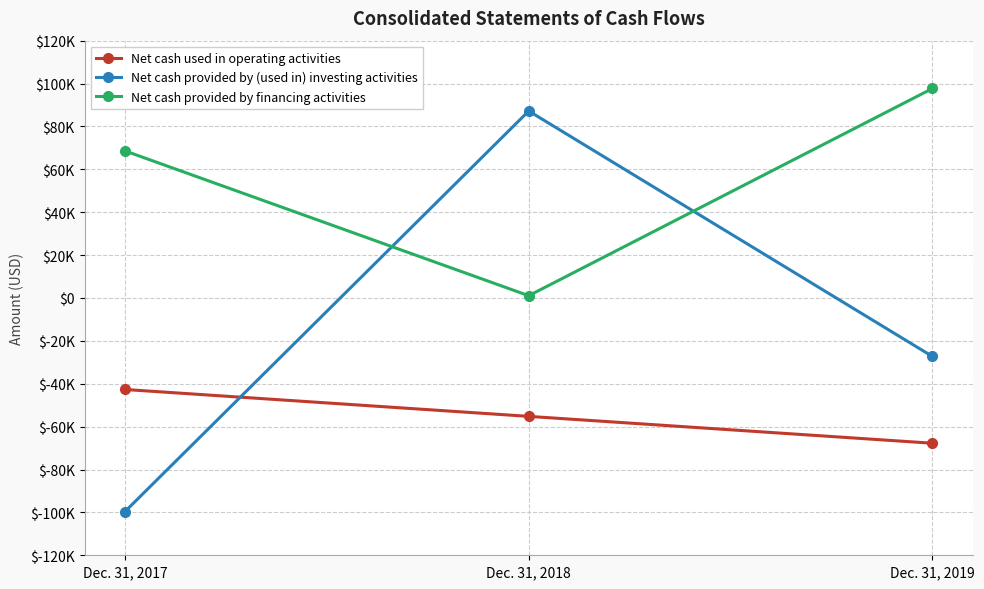

What is the average value of the Net cash provided by (used in) investing activities series?

-13241